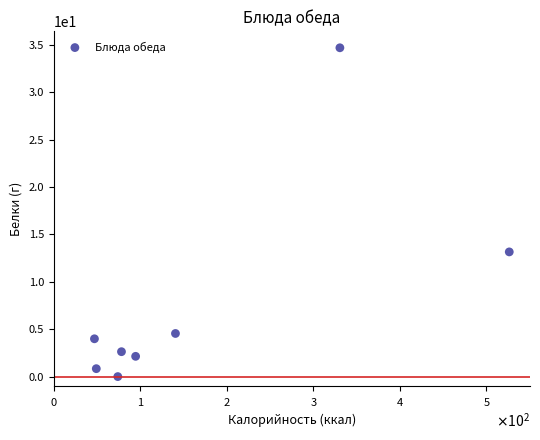

What is the average Y value?

7.8